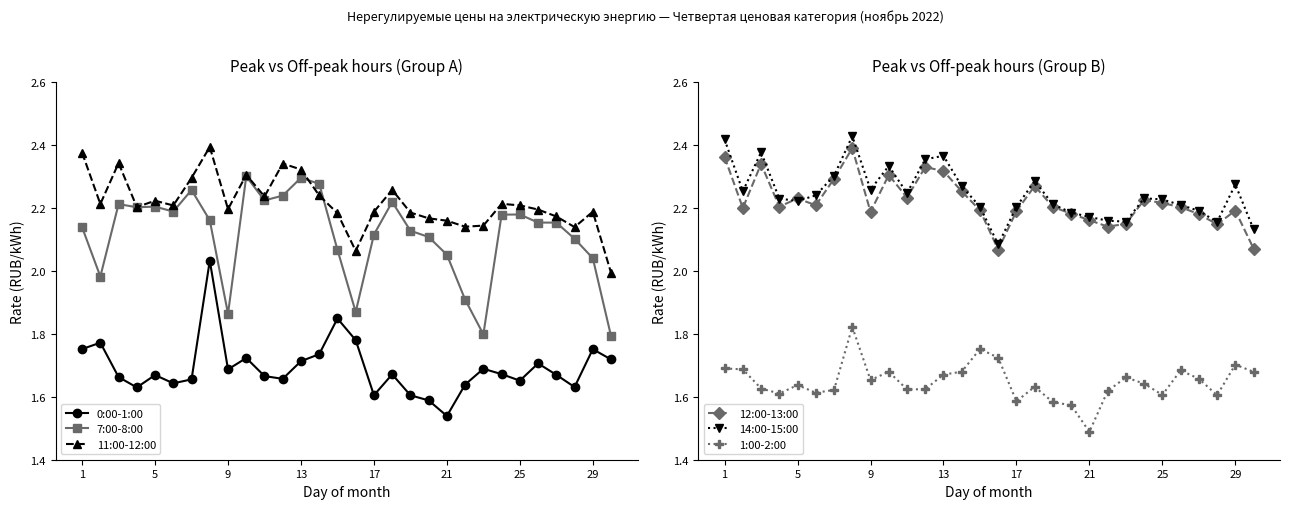

At how many categories does at least one series exceed 1?

30